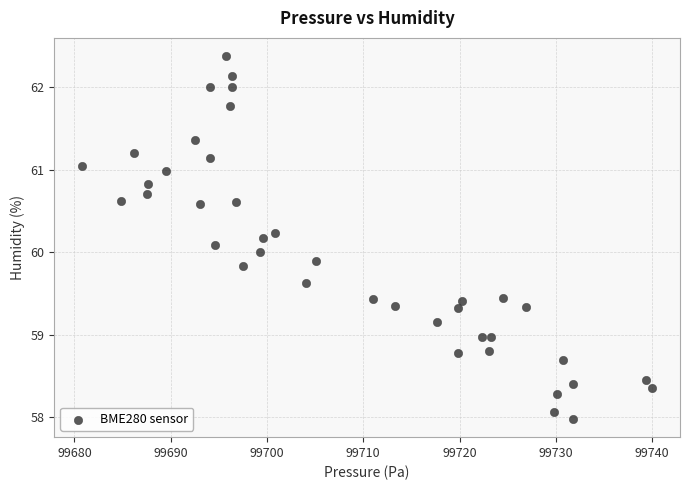

What is the range of Y values (max minus min)?

4.4